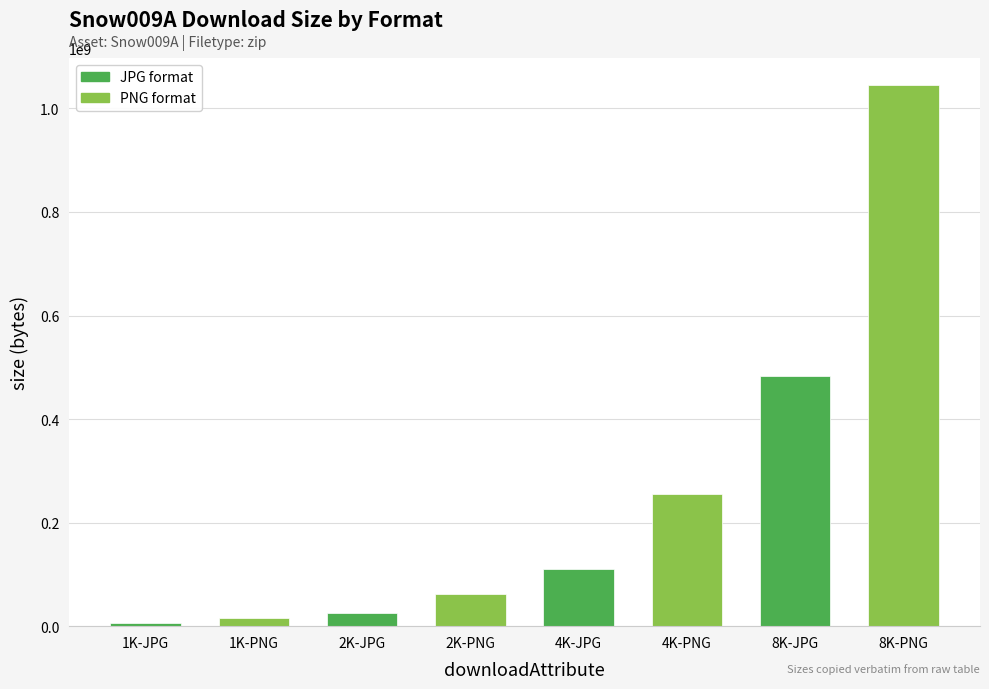

The value at 4K-JPG is 110873293. True or false?

True